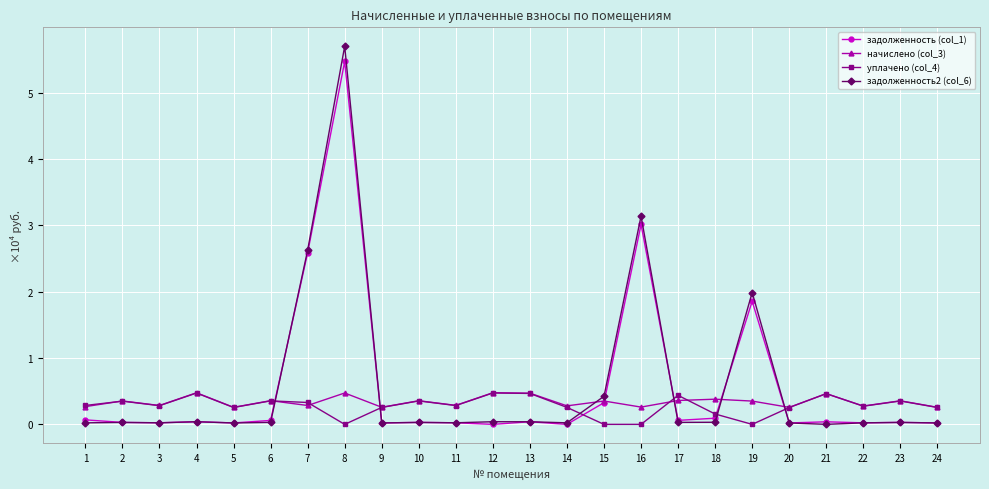

What is the difference between the maximum and minimum values in the задолженность (col_1) series?

5.5